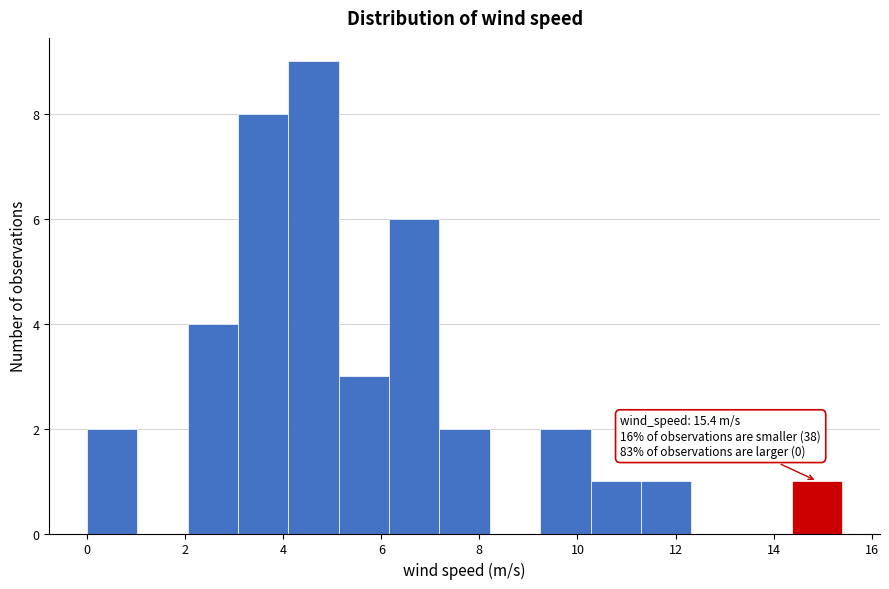

Which range on the x-axis has the tallest bar?

4.2 to 5.2